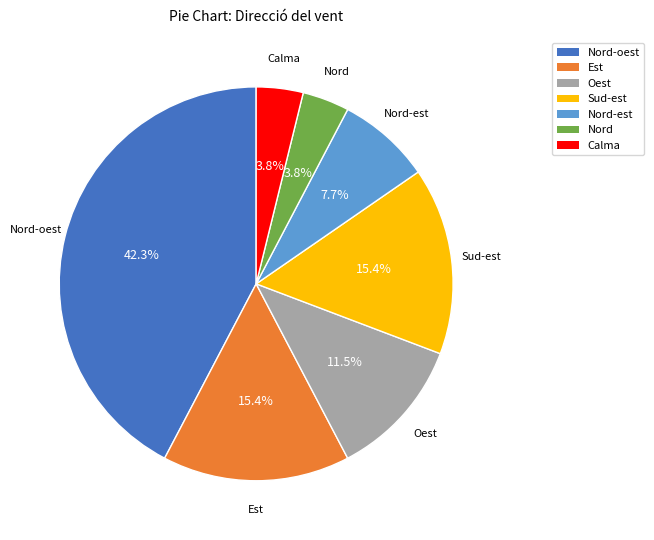

Is there a majority slice in this chart?

No